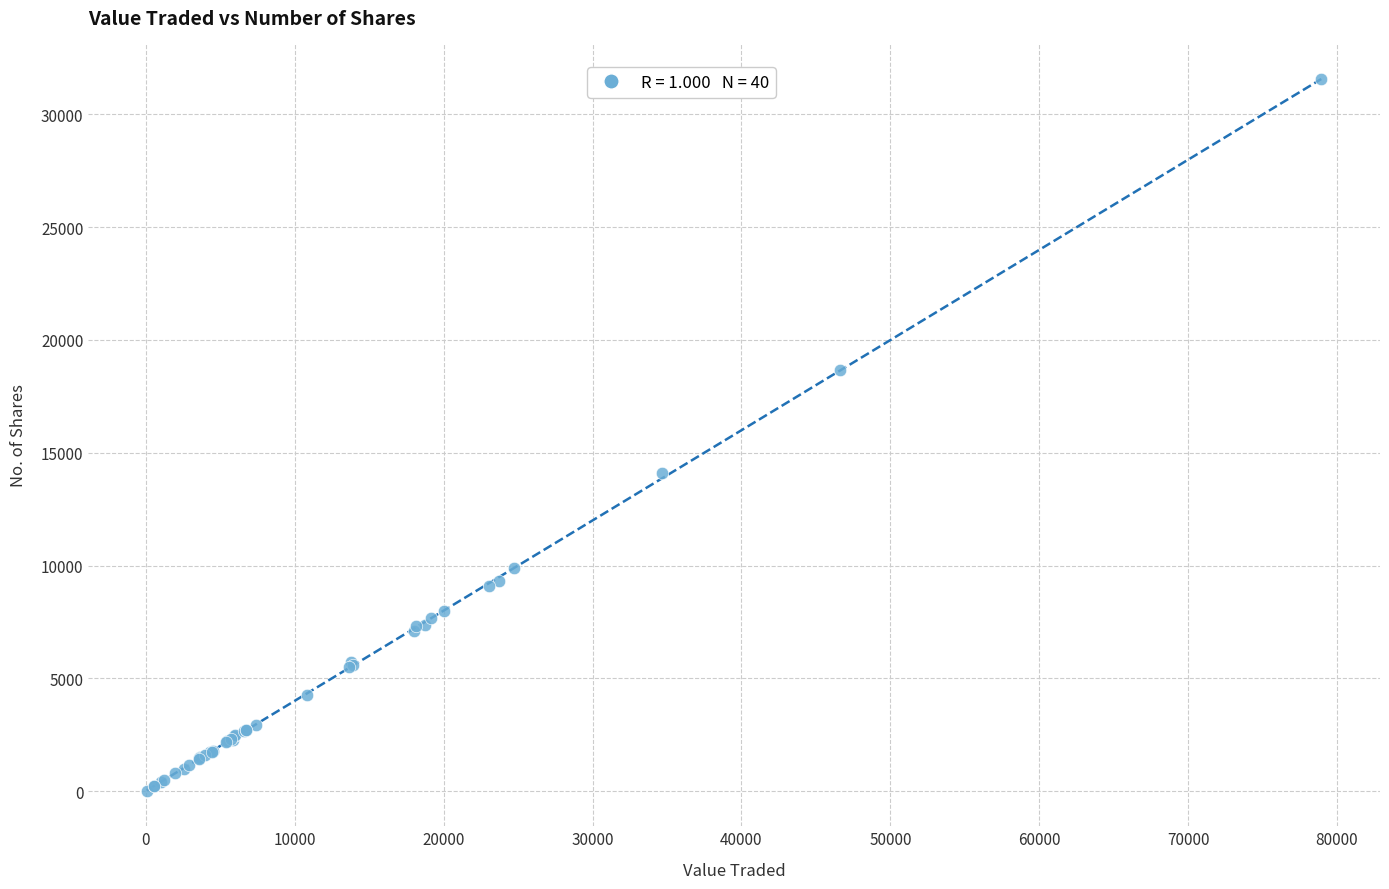

What Y value in the scatter plot is closest to 15790?

14101